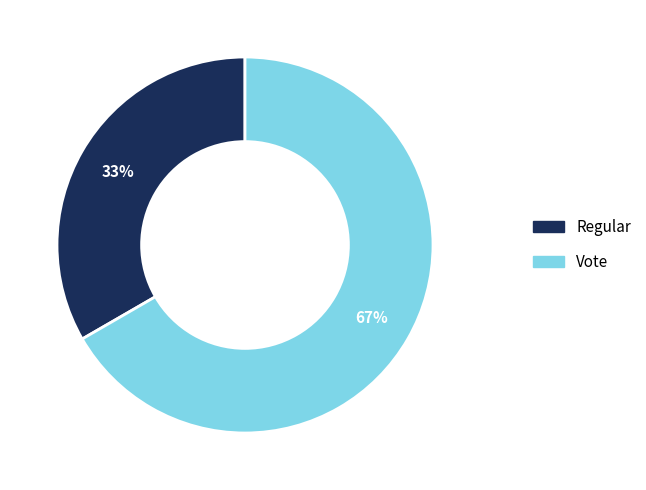

Approximately how many times larger is the value at Regular compared to Vote?

0.5